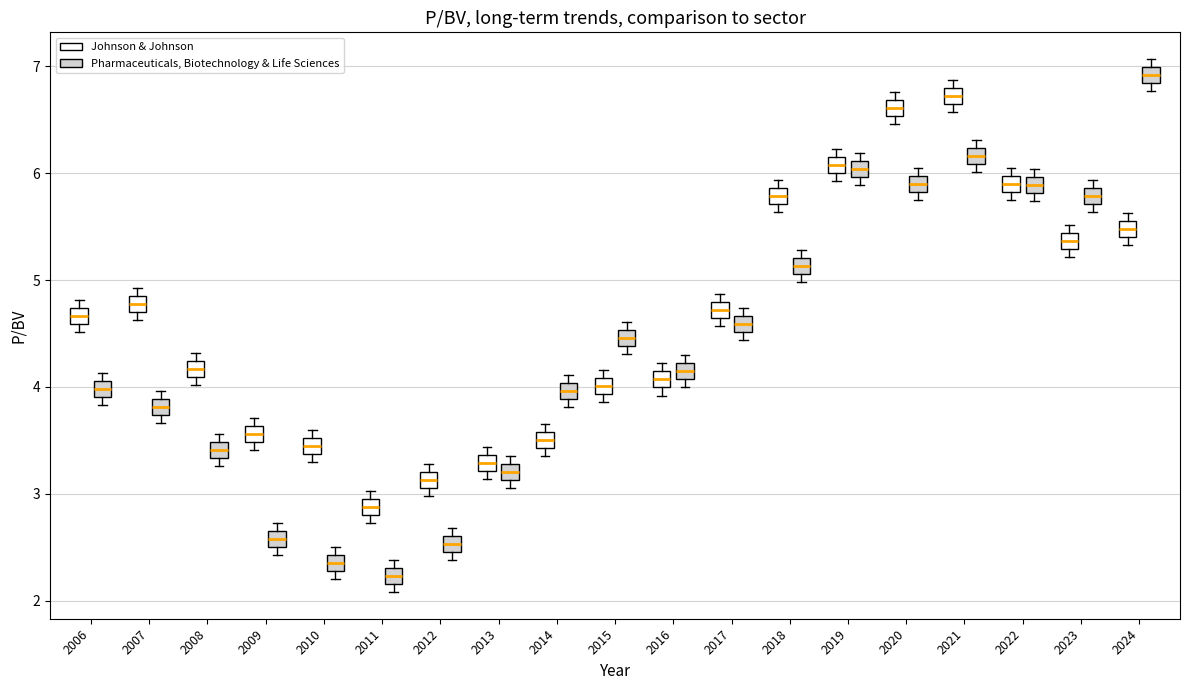

Where is the lower edge of the box for 2024 (Pharmaceuticals, Biotechnology & Life Sciences) on the y-axis? The values are not printed on the chart, so give them approximately, as read against the axis.

6.8